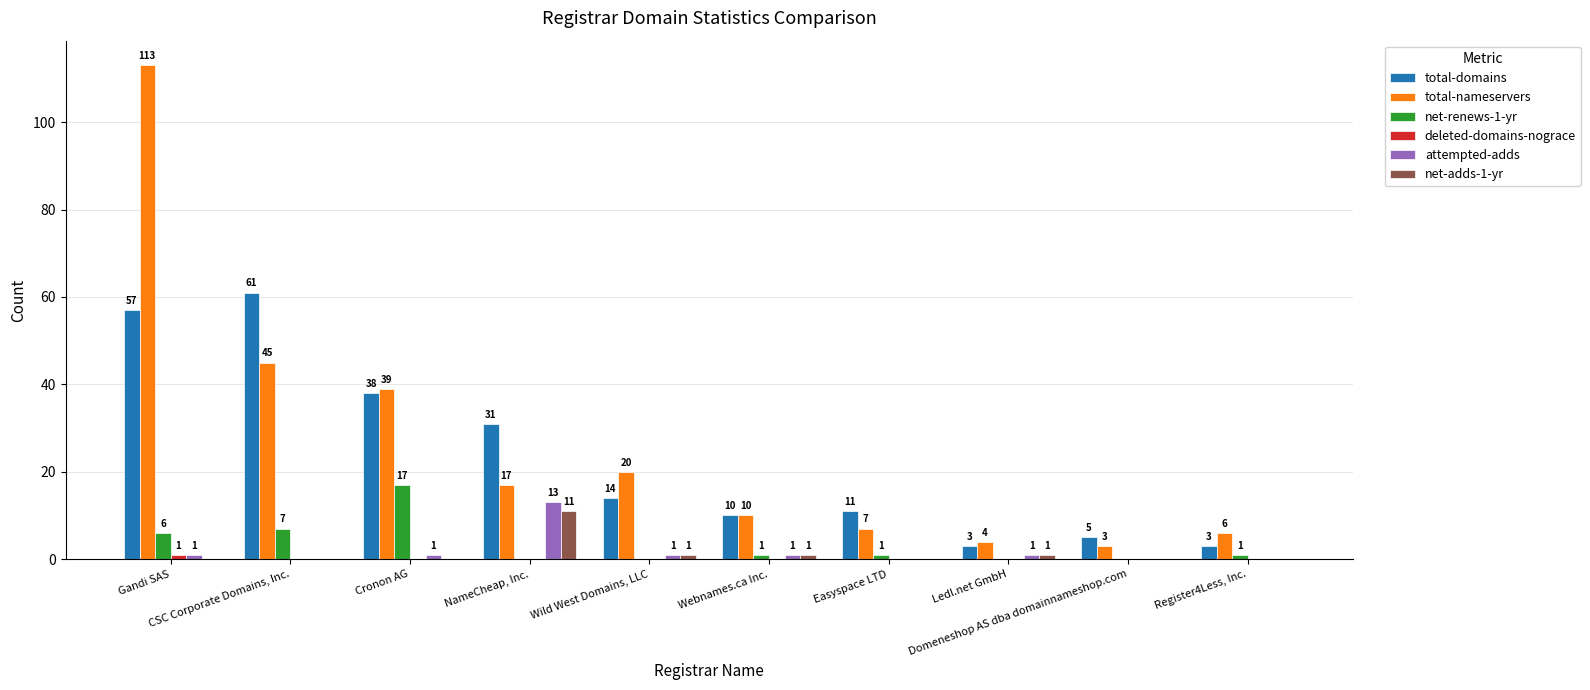

What is the greatest value displayed?

113